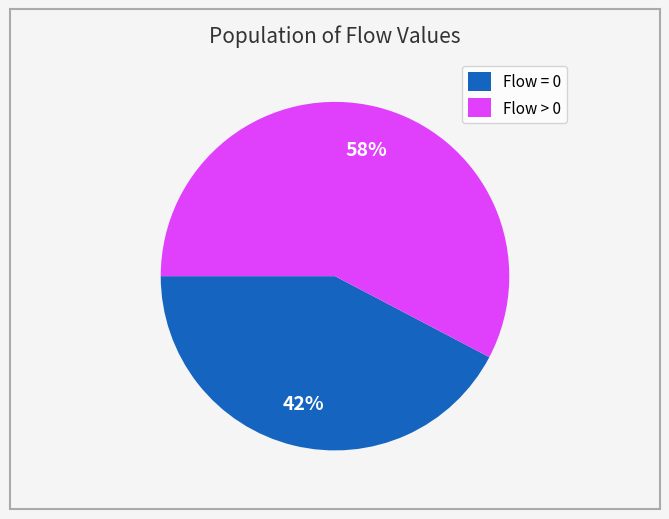

How many slices are in this pie chart?

2